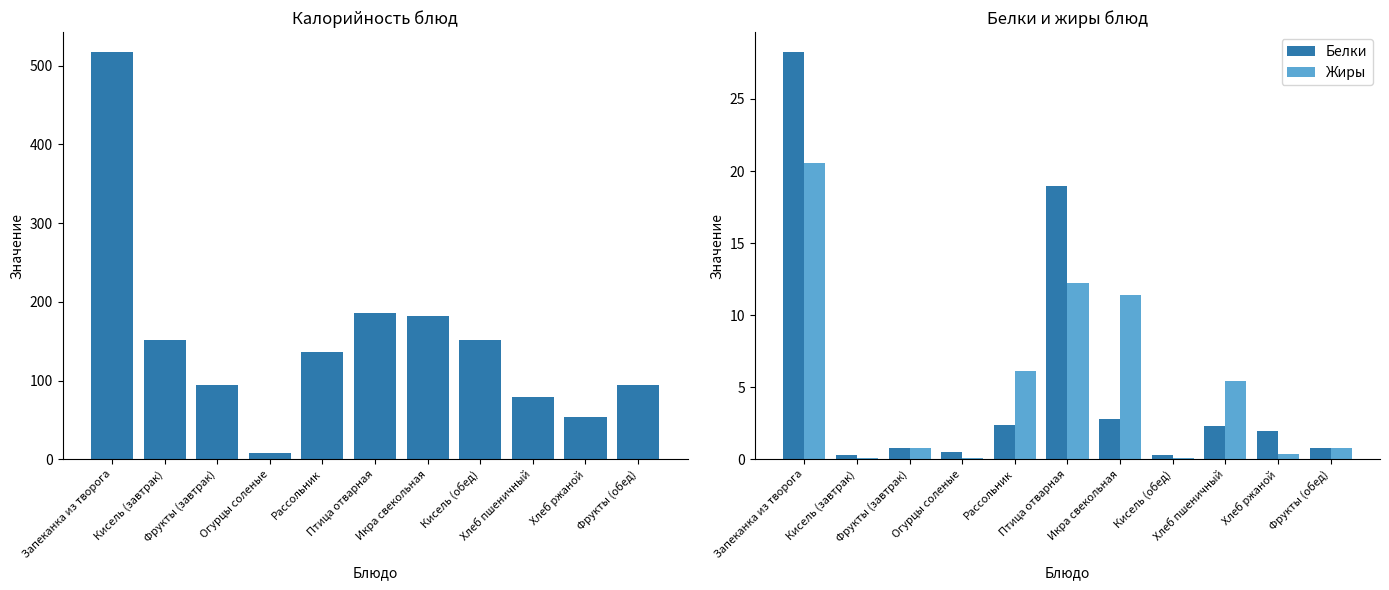

True or false: Калорийность has a value of 151.3 at Кисель (завтрак).

True